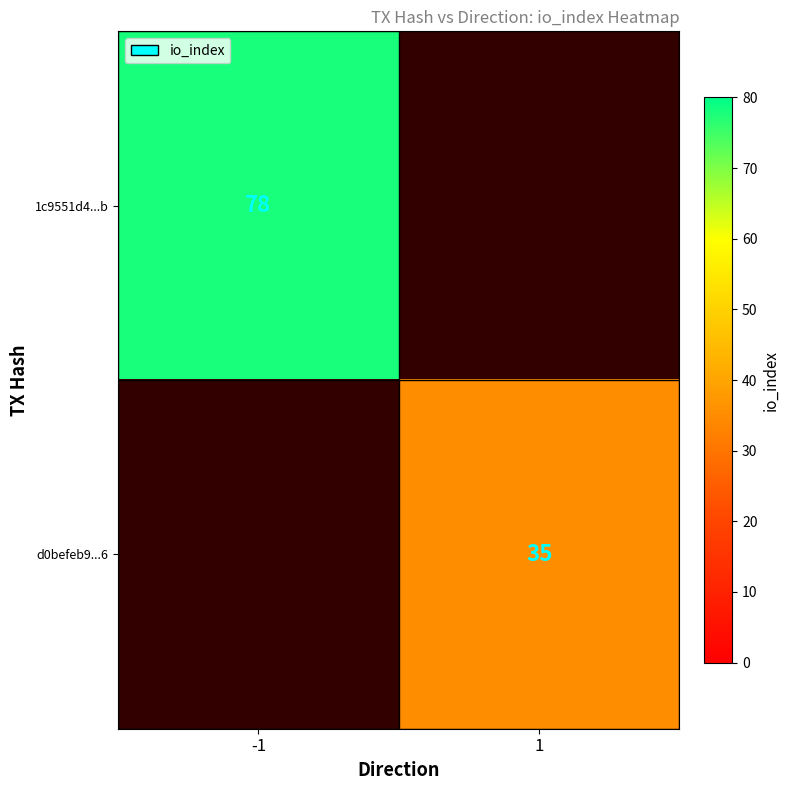

The value of d0befeb9...6 at 1 is 11. True or false?

False